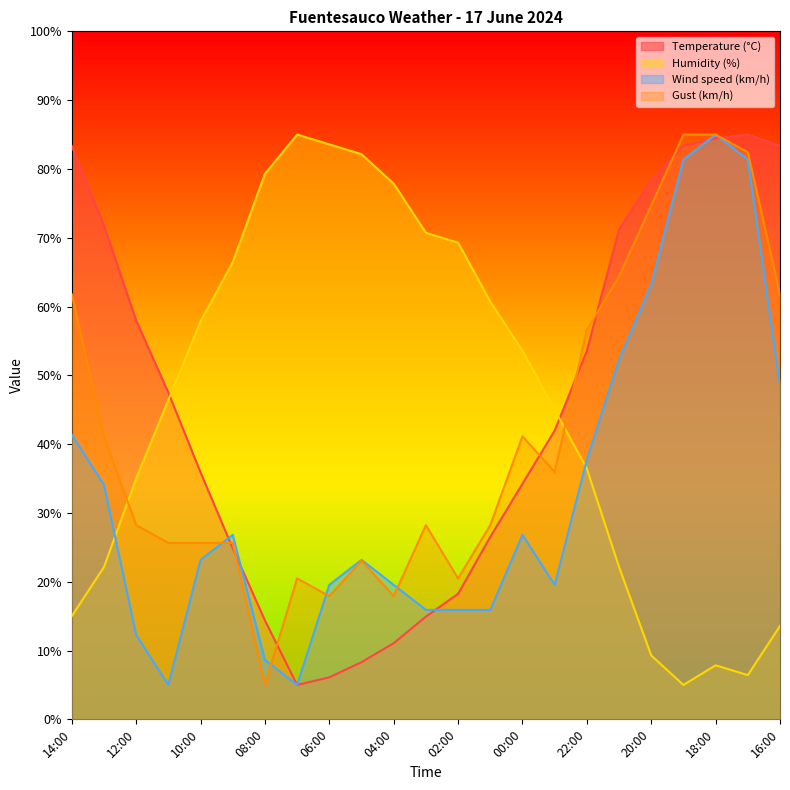

True or false: Humidity (%) and Gust (km/h) intersect in this chart.

True